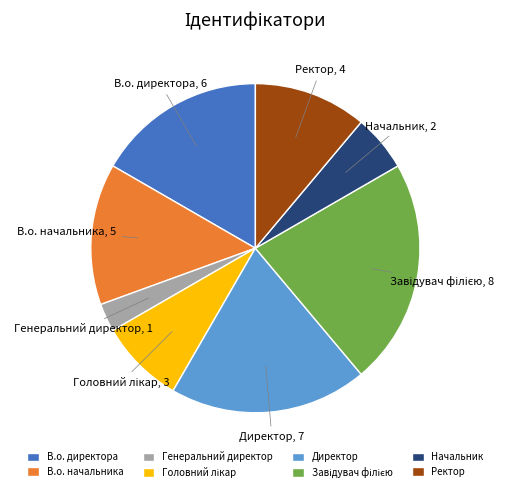

Do В.о. начальника and Генеральний директор together represent more than half of the pie?

No